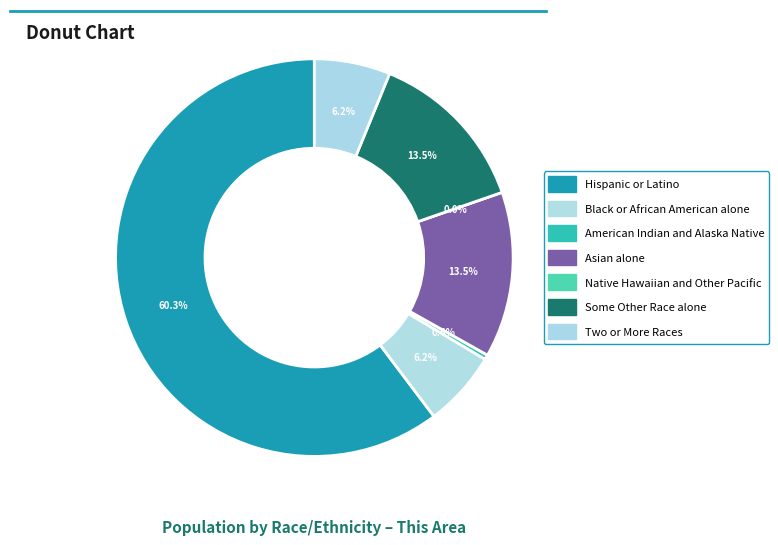

To the nearest percent, what is the combined percentage of Asian alone and American Indian and Alaska Native?

14%